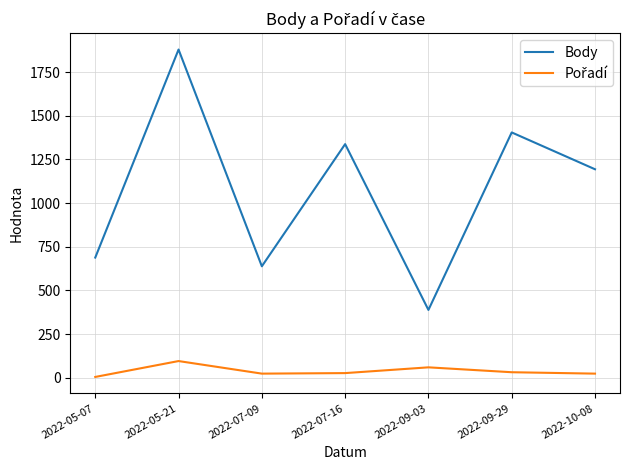

At which category is the sum across all series the highest?

2022-05-21